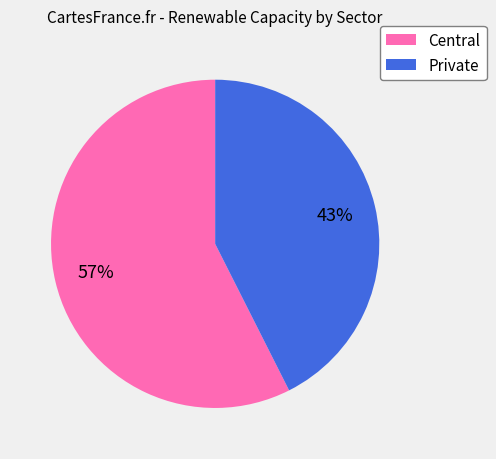

To the nearest percent, what is the average slice percentage?

50%